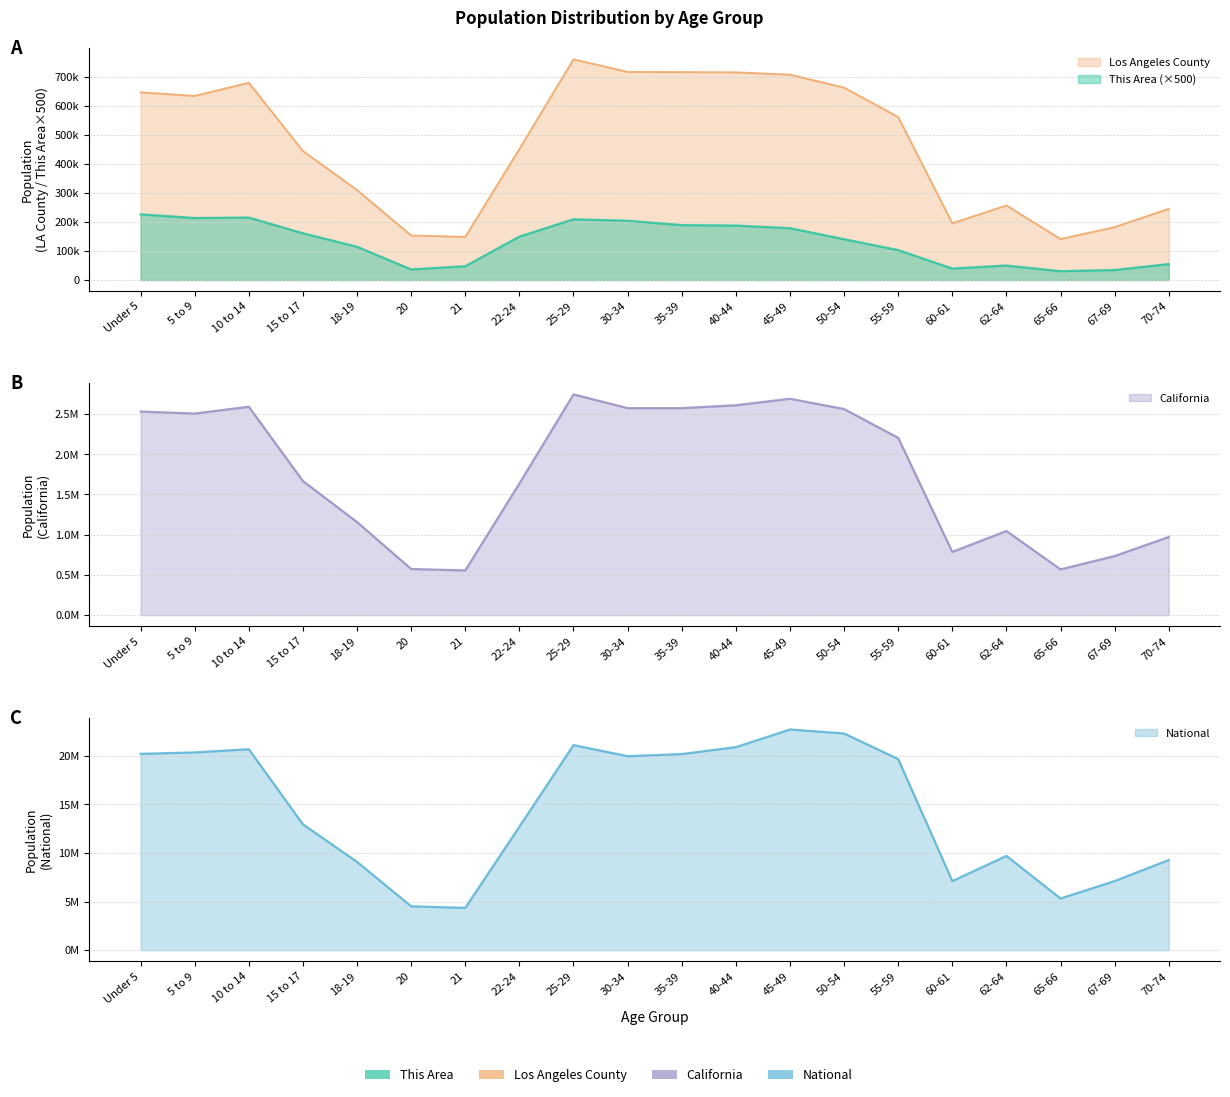

What is the approximate value of California at 25-29, to the nearest 100?

2744400